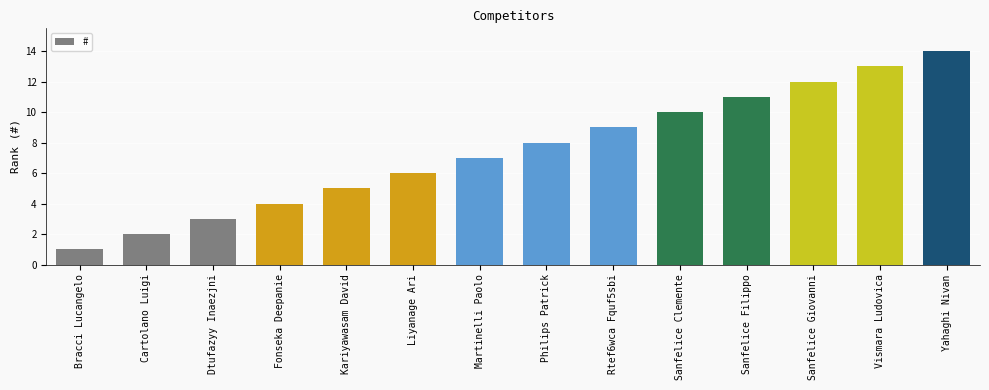

What is the difference between the values at Sanfelice Giovanni and Liyanage Ari?

6